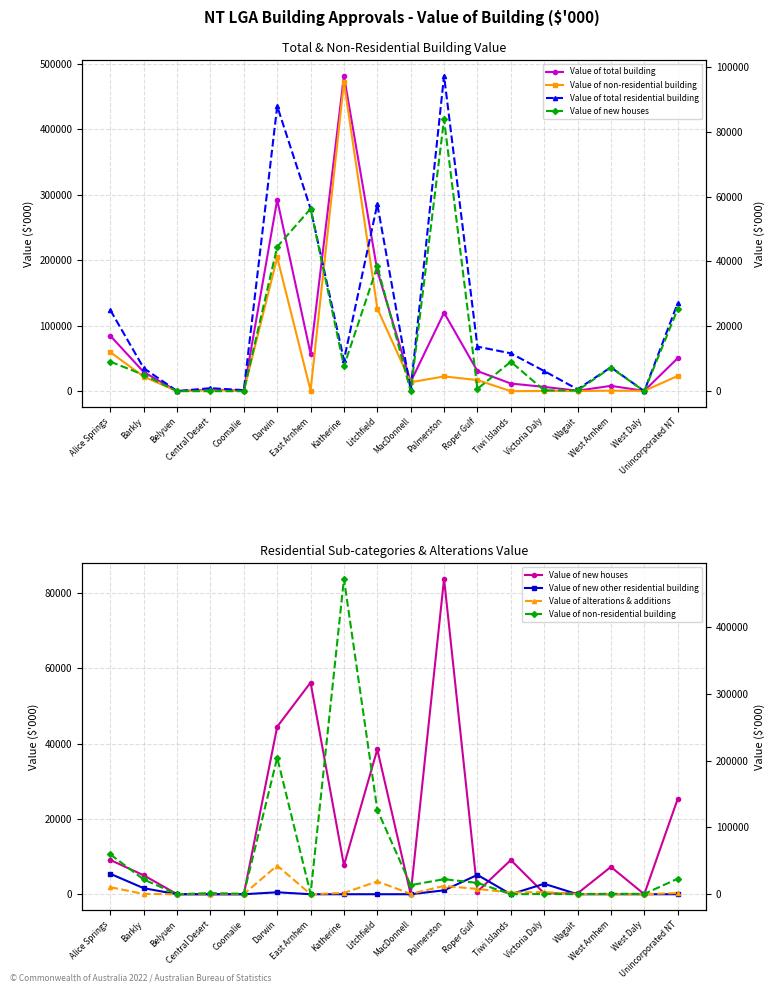

How many positive values does the Value of new other residential building series have?

6